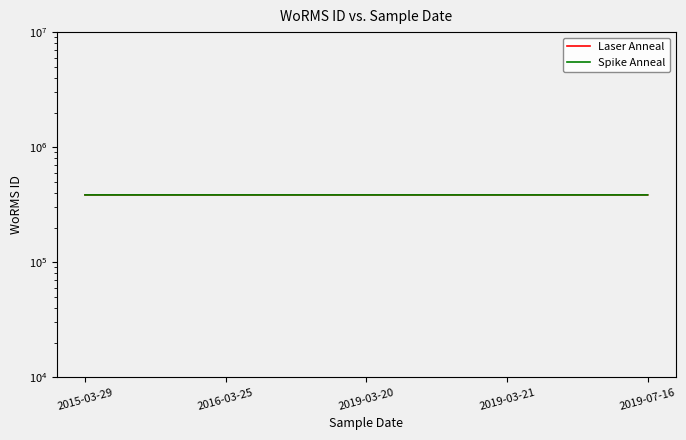

The value of Spike Anneal at 2019-03-20 is 579313.2. True or false?

False